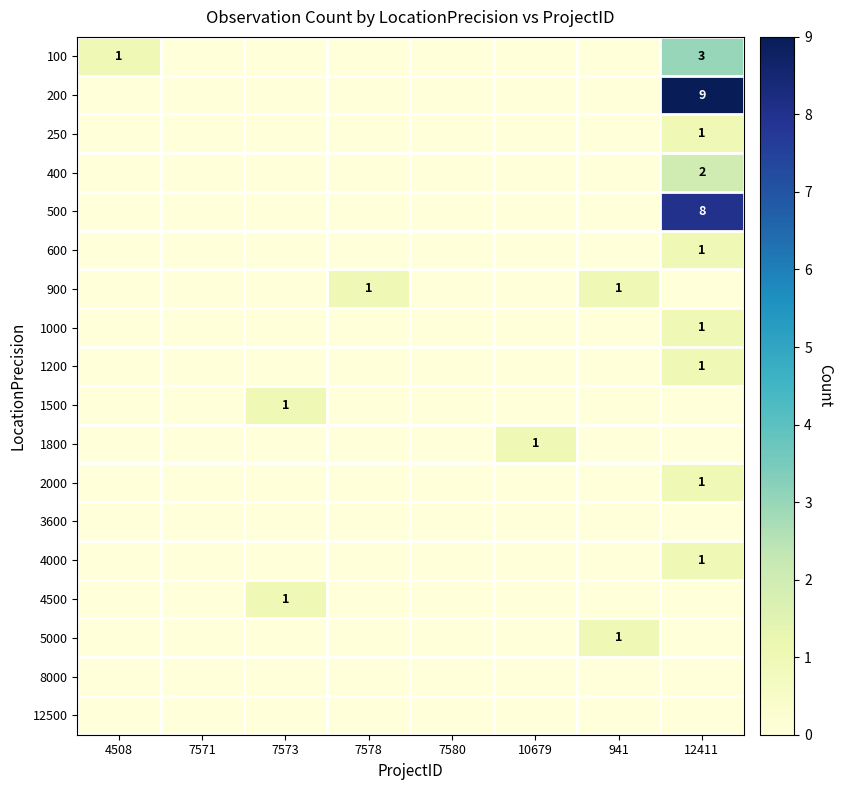

Count the number of data series in this chart.

18